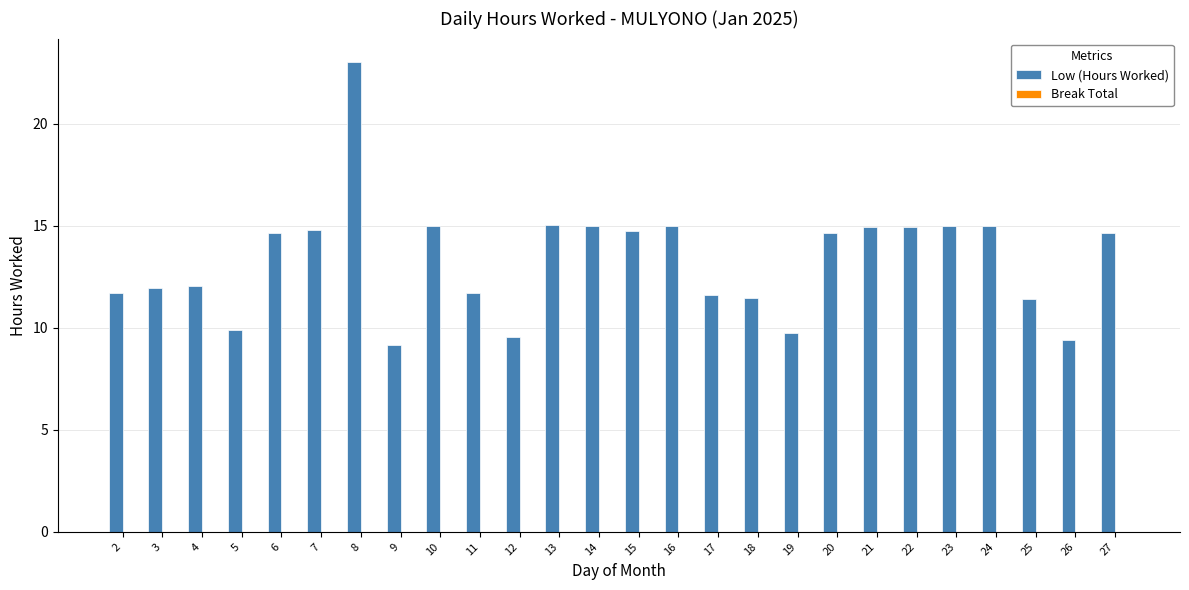

What is the sum of all values?

345.9